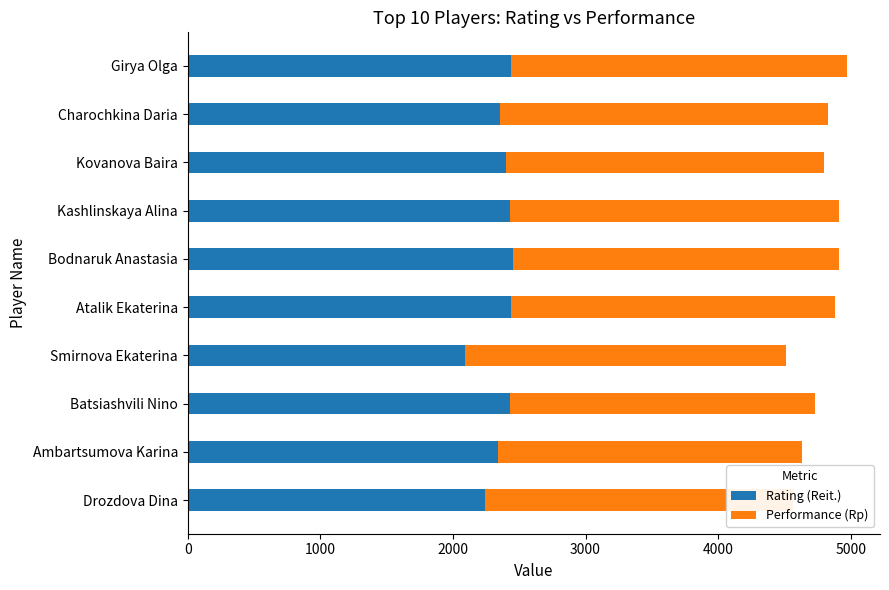

At which label does Rating (Reit.) reach its minimum?

Smirnova Ekaterina